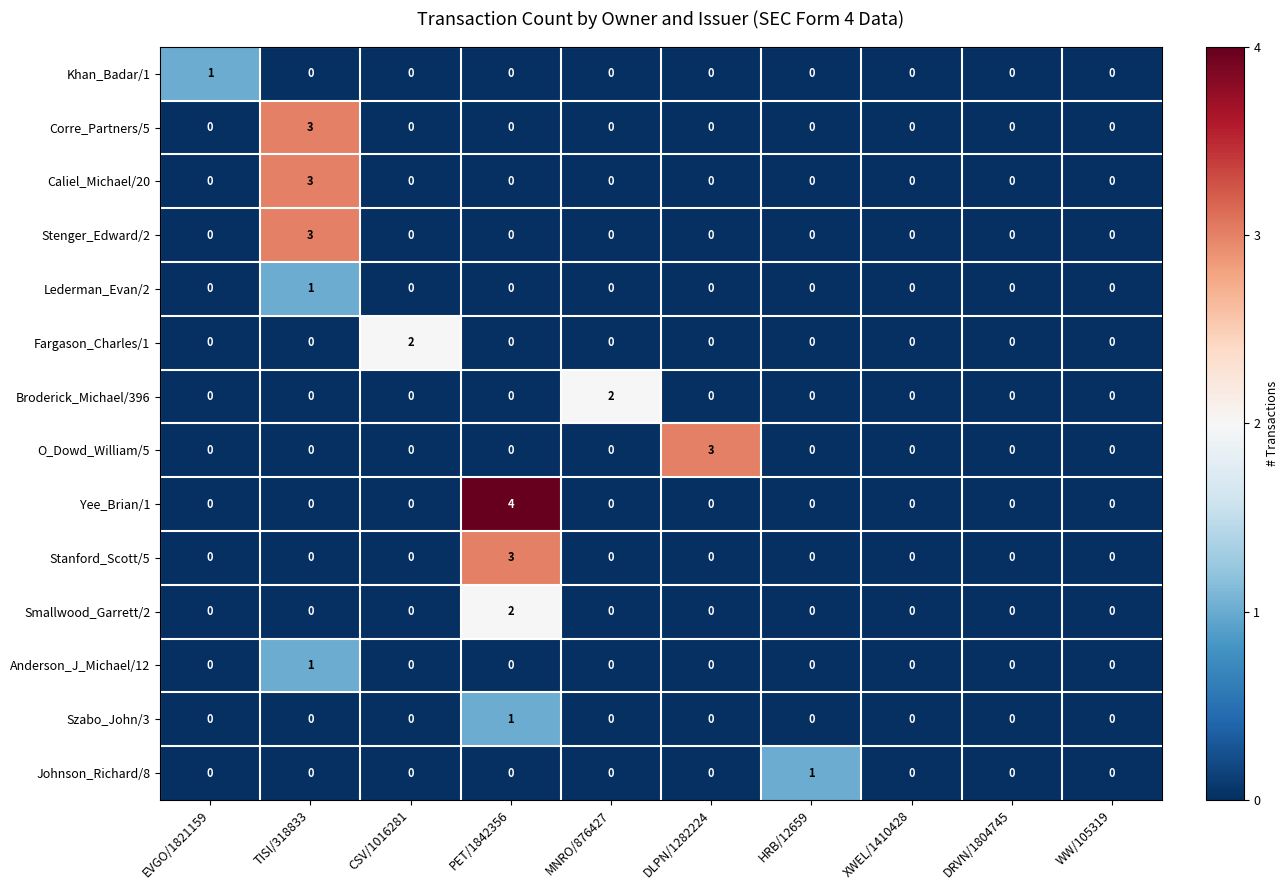

Which category has the highest value in the Stenger_Edward/2 series?

TISI/318833